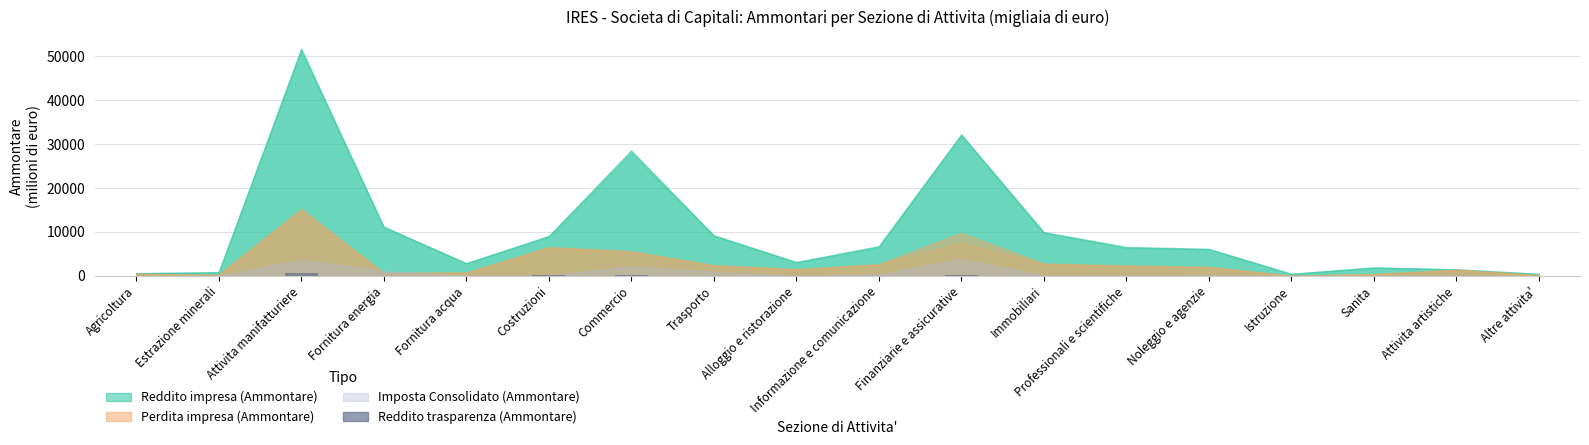

How many values exceed 55?

9